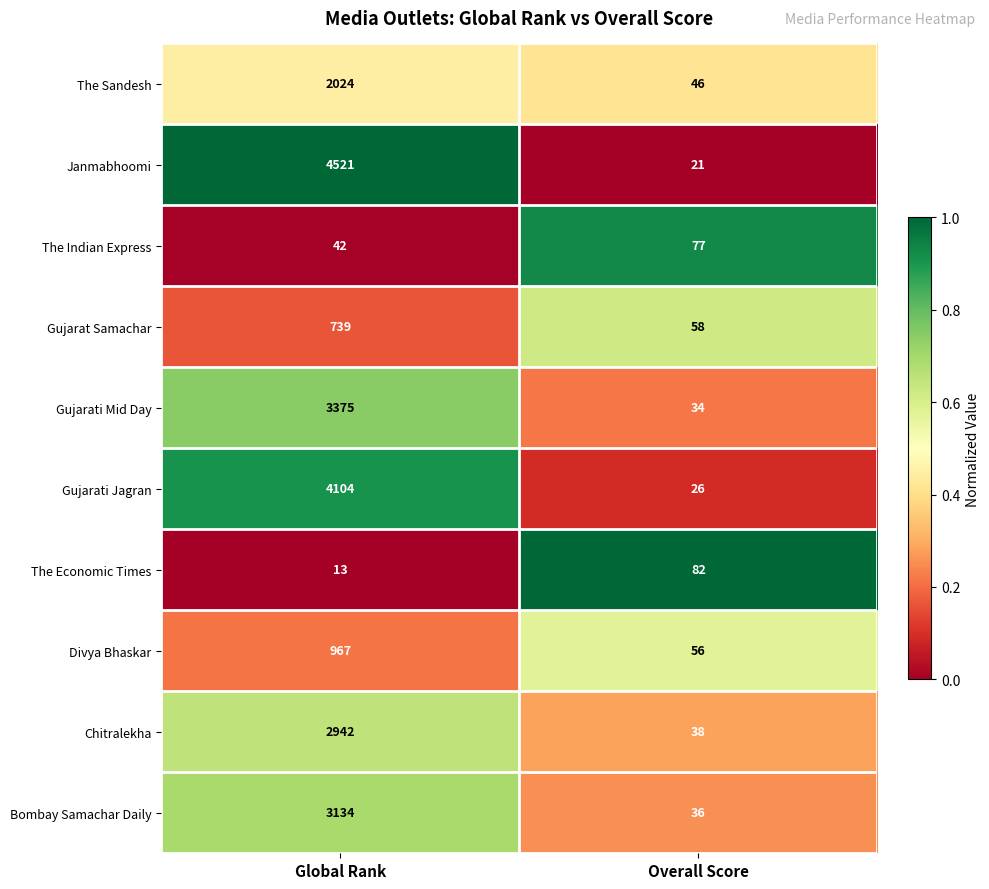

Reading left to right, what are all the values shown in this chart?

The Sandesh: 2024	46
Janmabhoomi: 4521	21
The Indian Express: 42	77
Gujarat Samachar: 739	58
Gujarati Mid Day: 3375	34
Gujarati Jagran: 4104	26
The Economic Times: 13	82
Divya Bhaskar: 967	56
Chitralekha: 2942	38
Bombay Samachar Daily: 3134	36